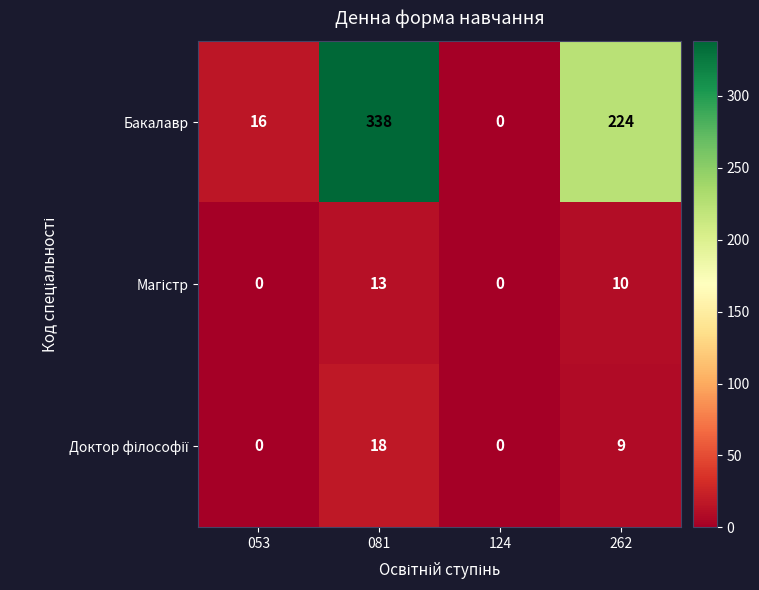

List the labels in order of Бакалавр value, smallest first.

124, 053, 262, 081